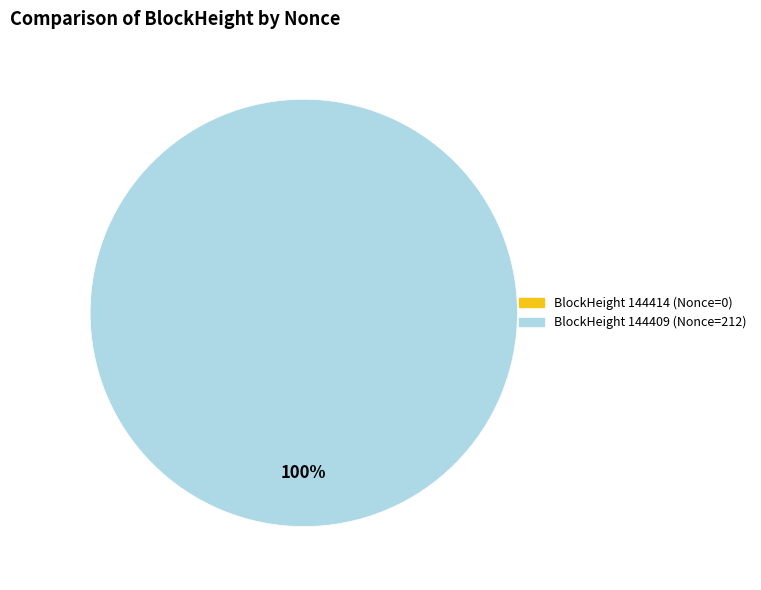

To the nearest percent, what is the average slice percentage?

50%